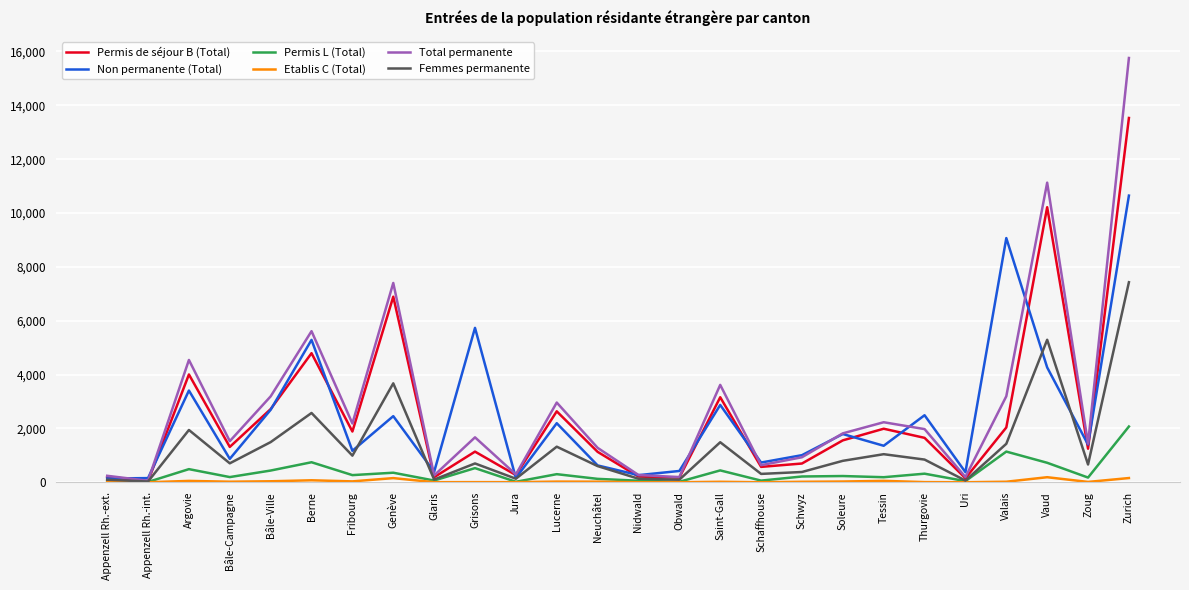

Read the Etablis C (Total) value at Bâle-Campagne, to the nearest 5.

20